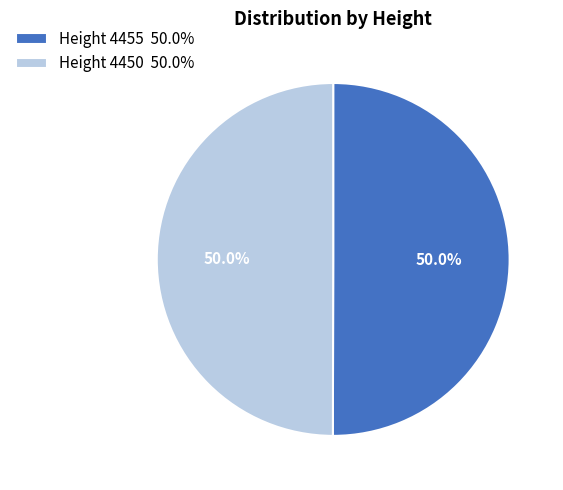

Combined, what portion of the pie is Height 4455 50.0% and Height 4450 50.0%?

100.0%